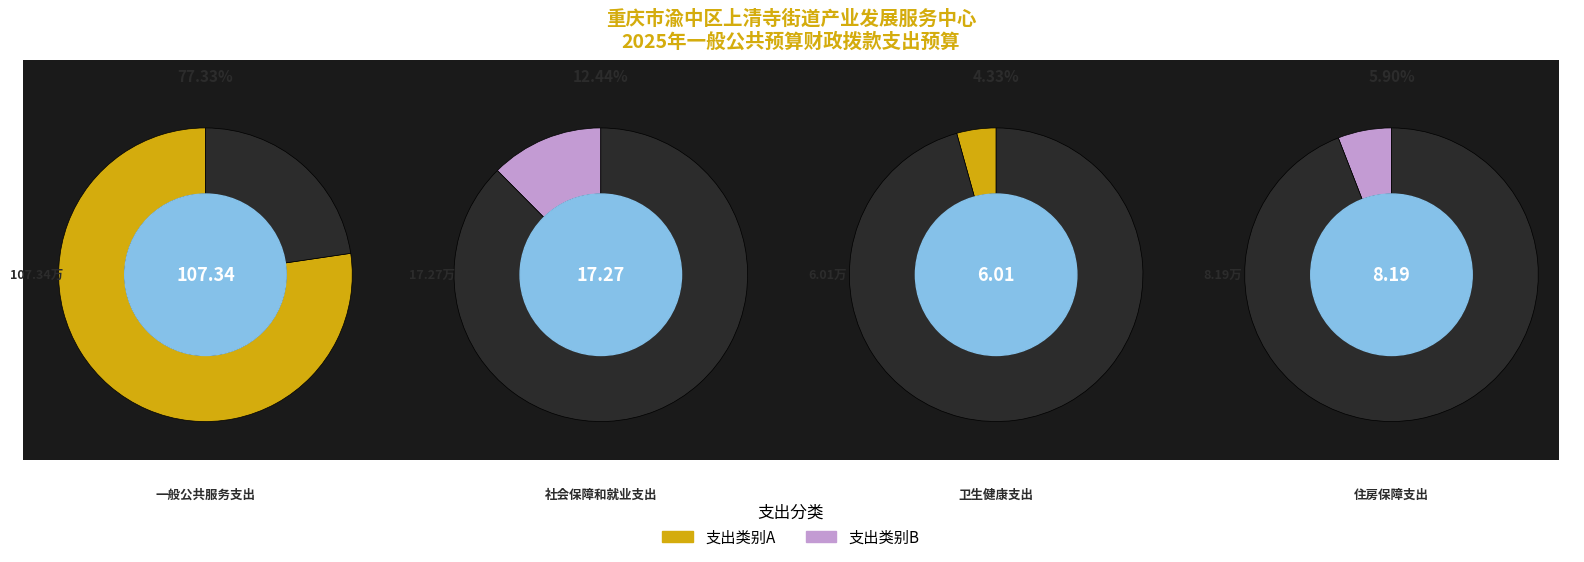

To the nearest percent, what is the combined percentage of 社会保障和就业支出 and 住房保障支出?

18%